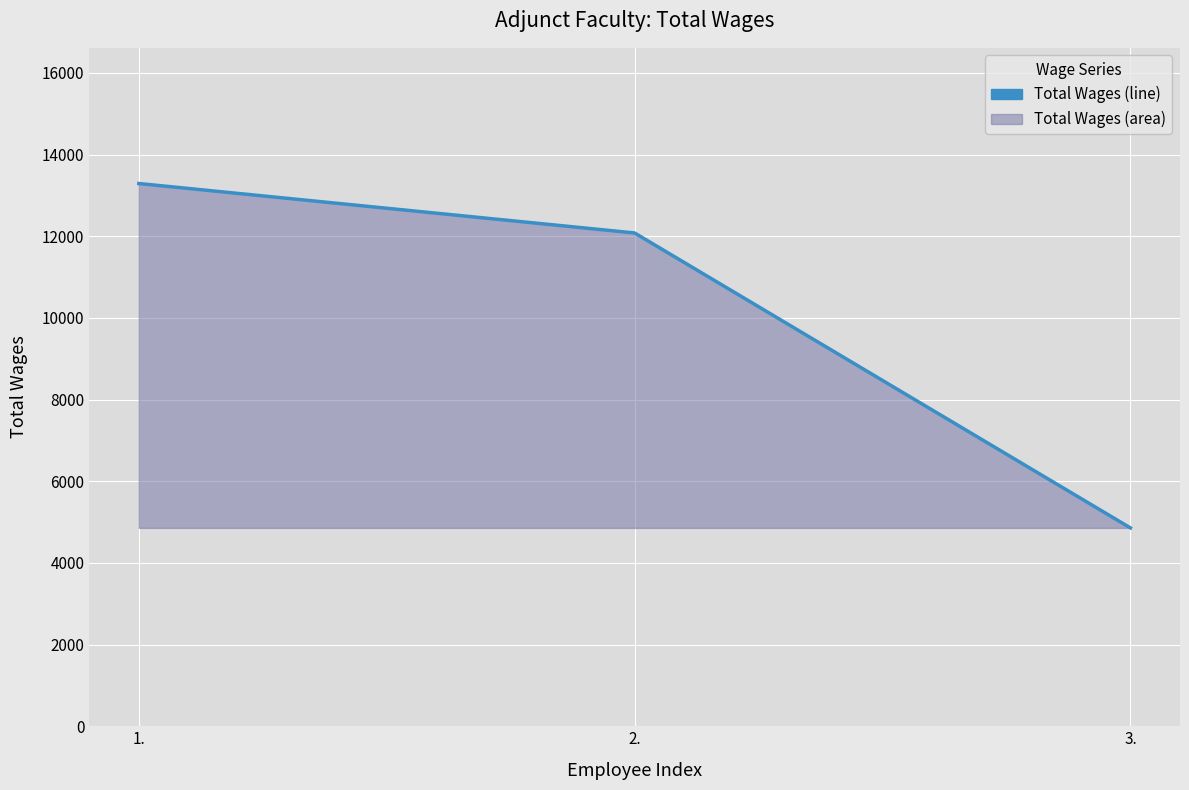

Reading left to right, extract all data points from this chart.

13290	12079	4857